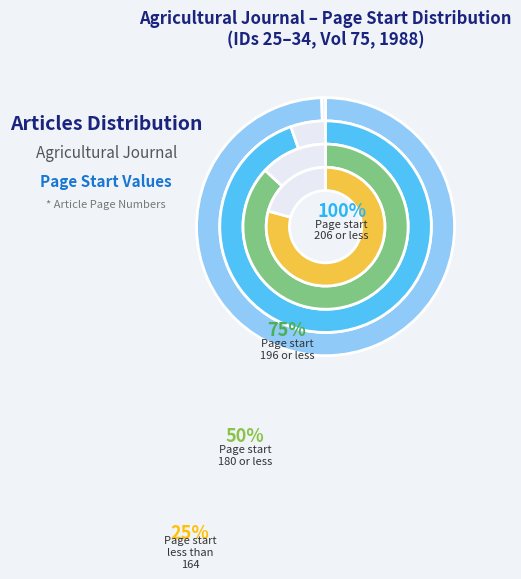

Is there a majority slice in this chart?

No